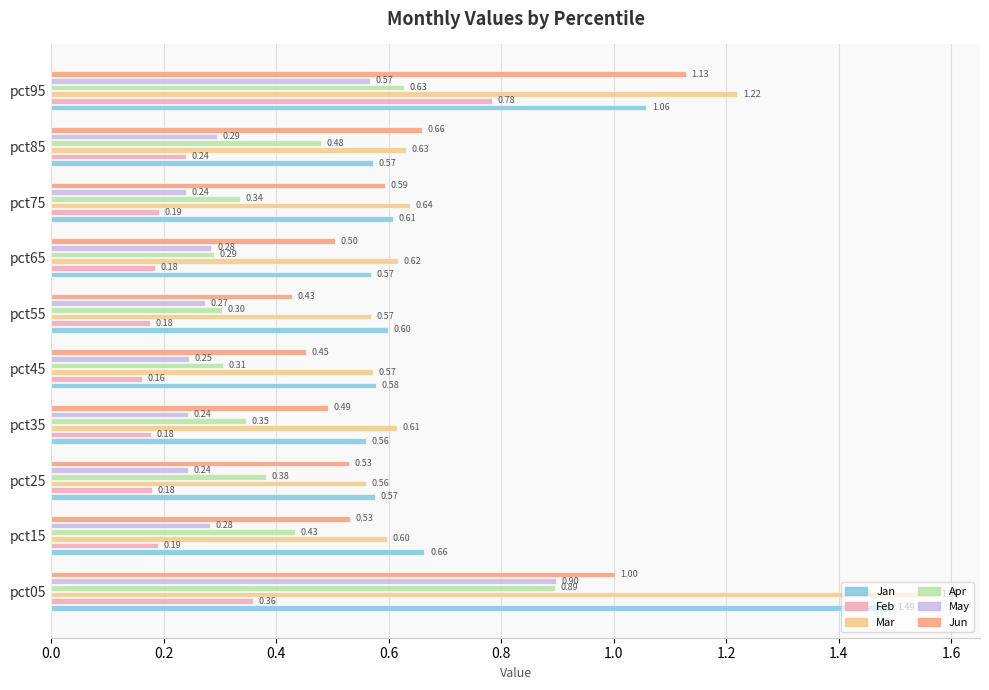

What is the difference between the Jan values at pct55 and pct95?

0.5